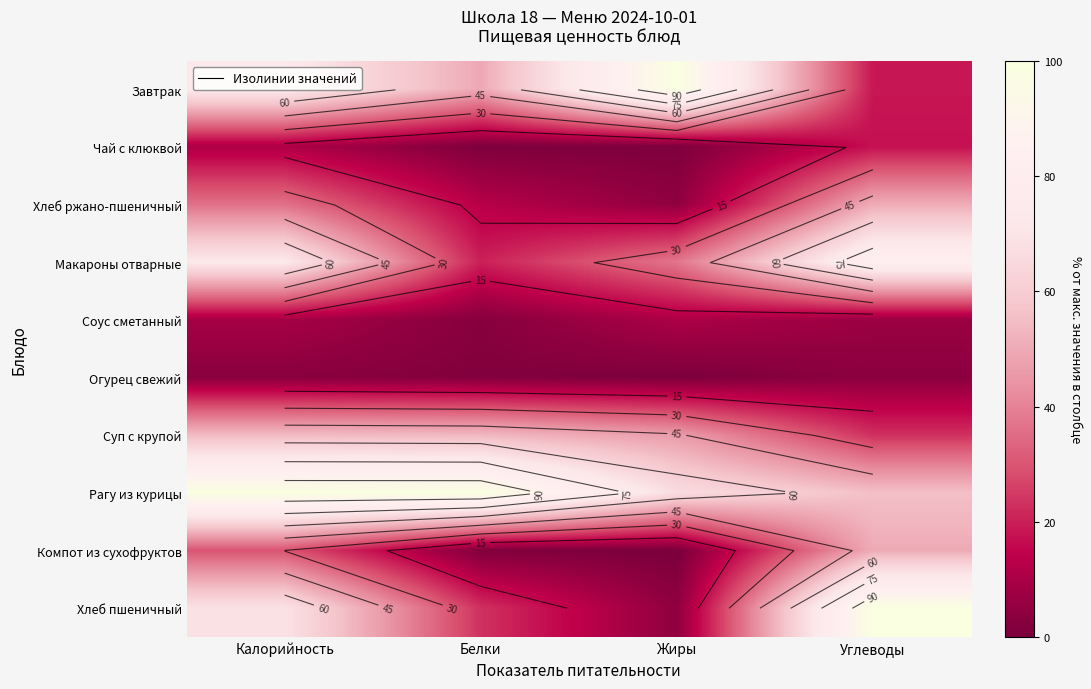

What is the spread (max minus min) of values at Жиры?

100.0